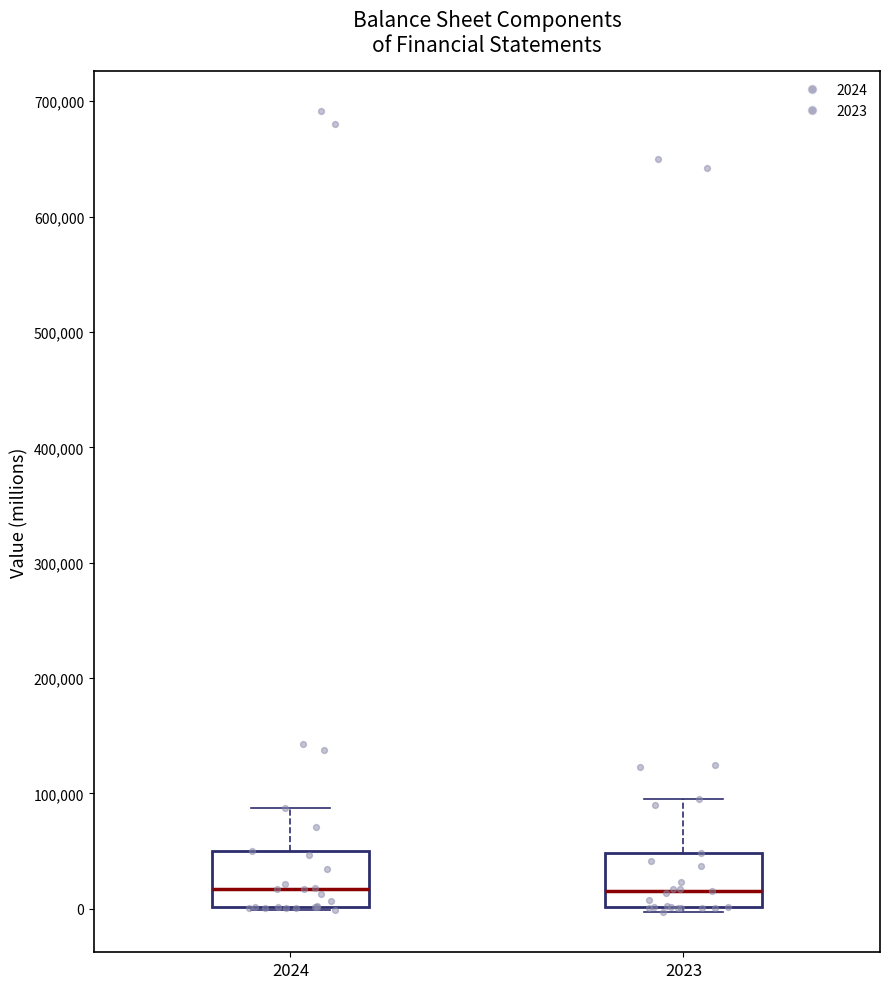

Reading left to right, read every box against the y-axis: the position of its median line, the range the box covers, and the ends of its whiskers. The values are not printed on the chart, so give them approximately, as read against the axis.

2024: median 20000, box 0 to 50000, whiskers 0 to 90000
2023: median 20000, box 0 to 50000, whiskers 0 (just below the box's lower edge) to 90000